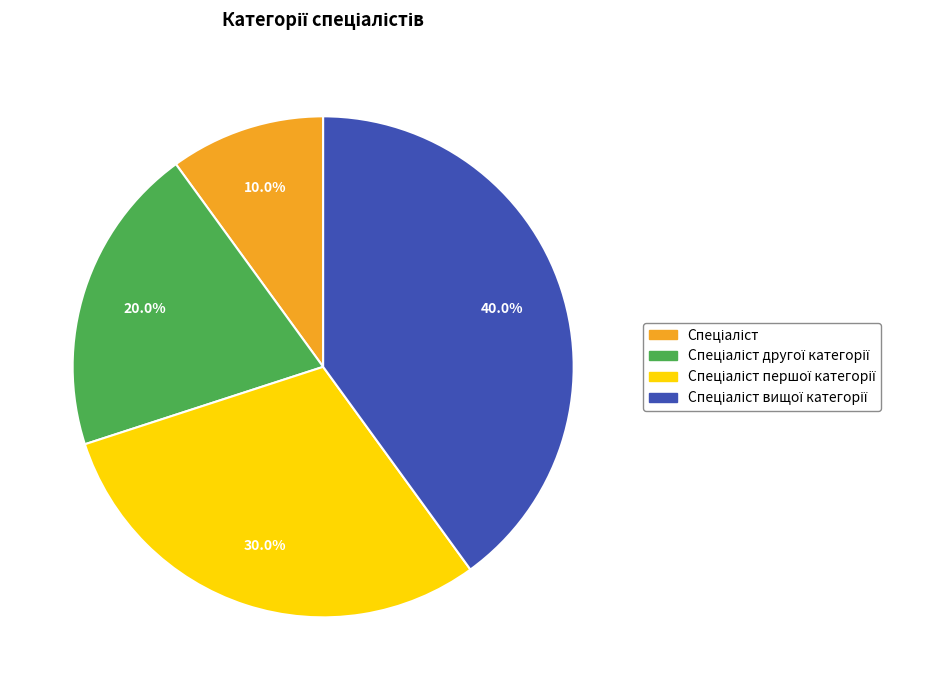

How many segments does this pie chart have?

4